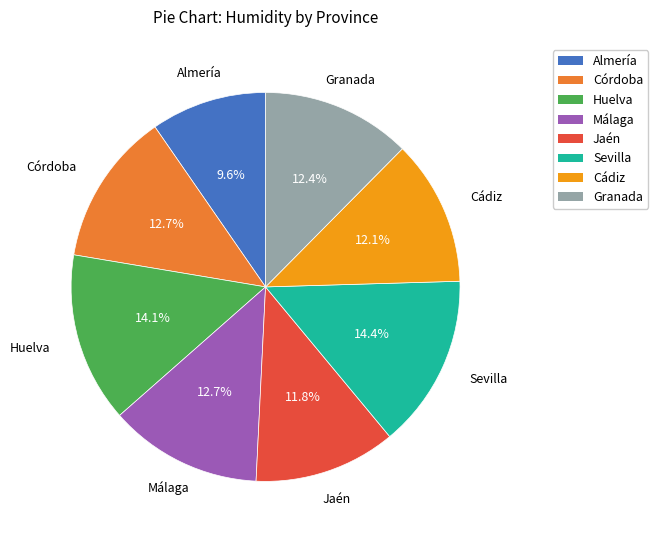

What percentage is the Jaén slice, to the nearest percent?

12%